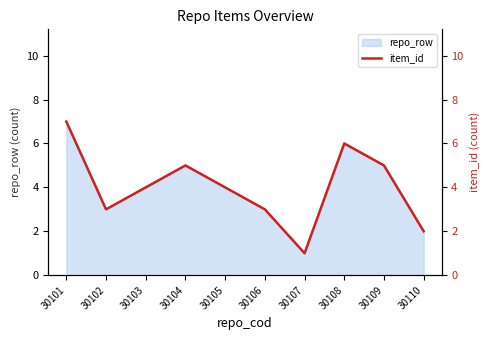

How many lines are shown in the chart?

1